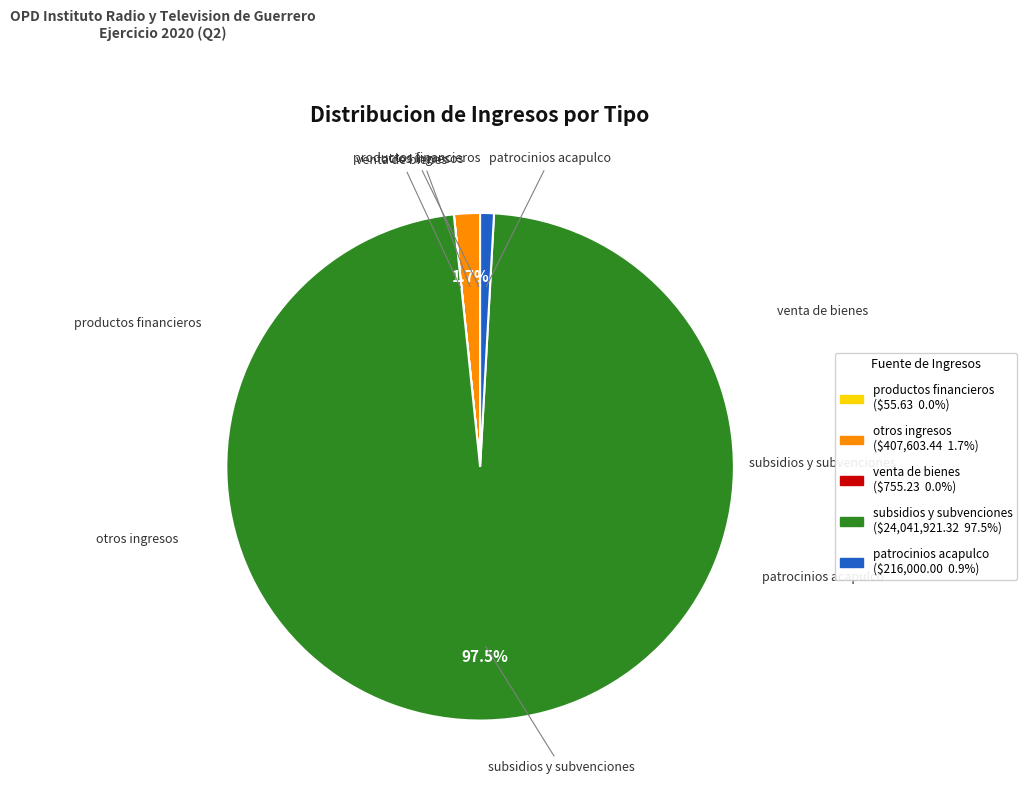

What portion of the pie excludes otros ingresos?

98.3%